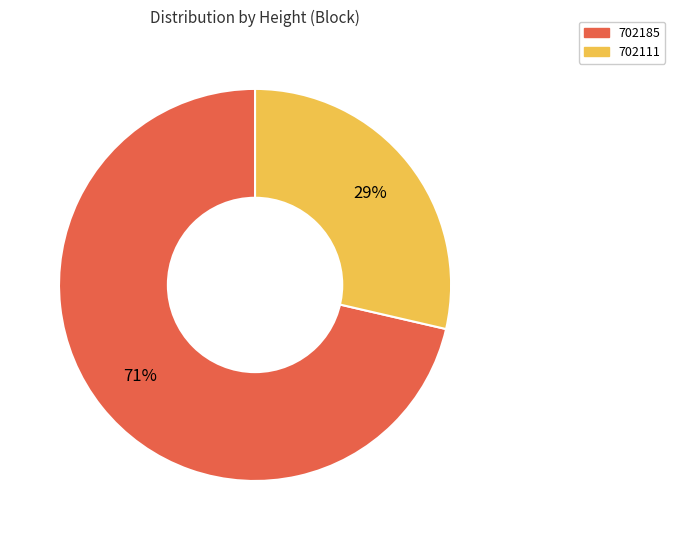

Combined, do 702185 and 702111 account for over 50%?

Yes